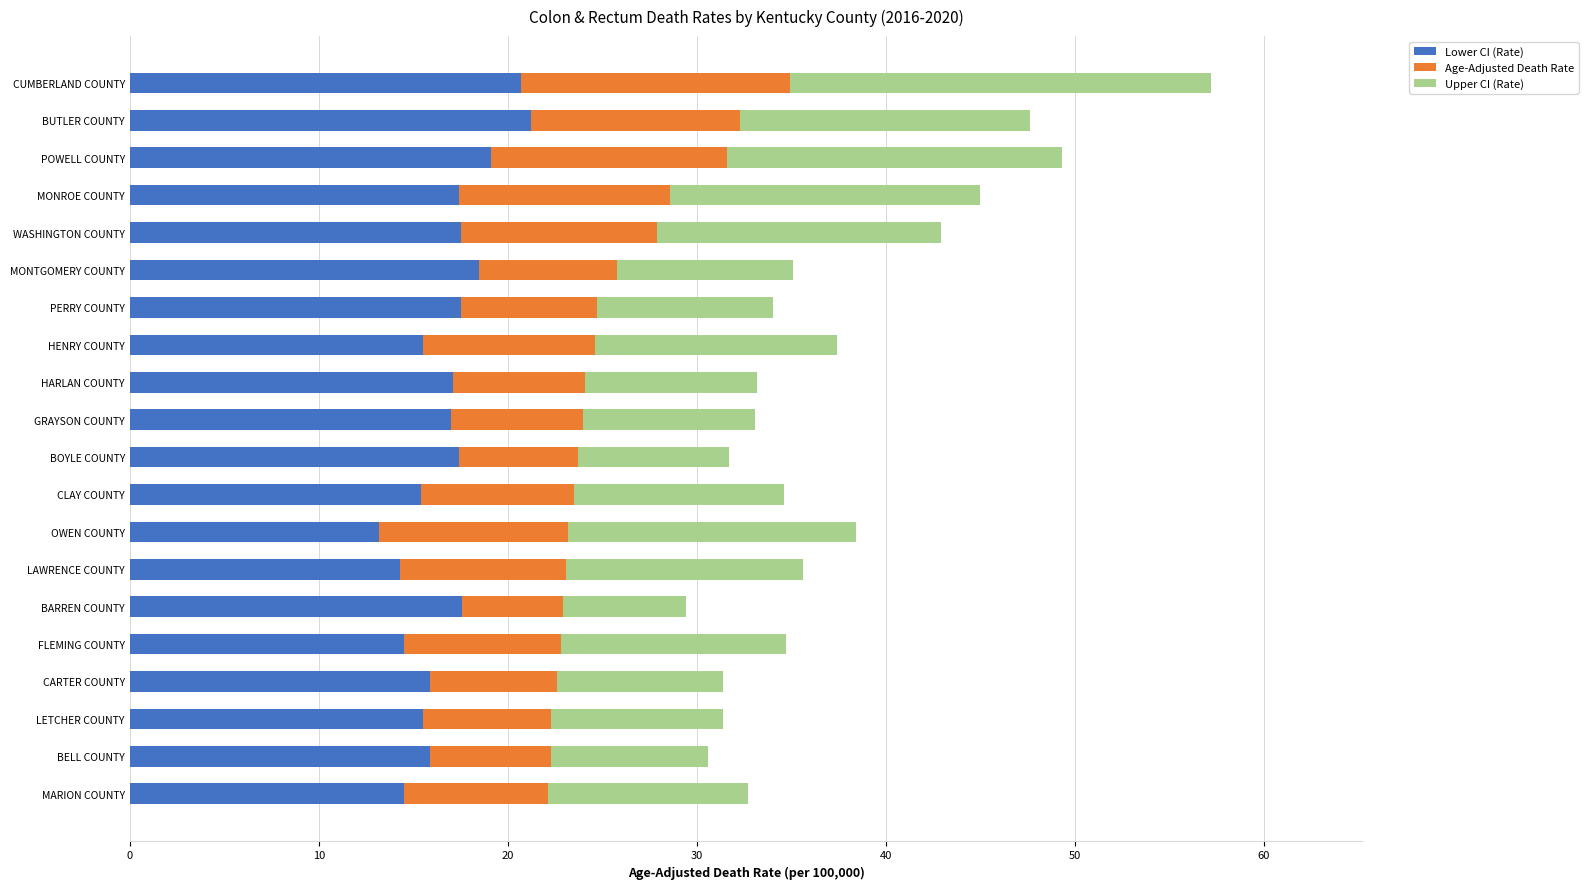

What is the sum of the Lower CI (Rate) values at BUTLER COUNTY and PERRY COUNTY?

38.7